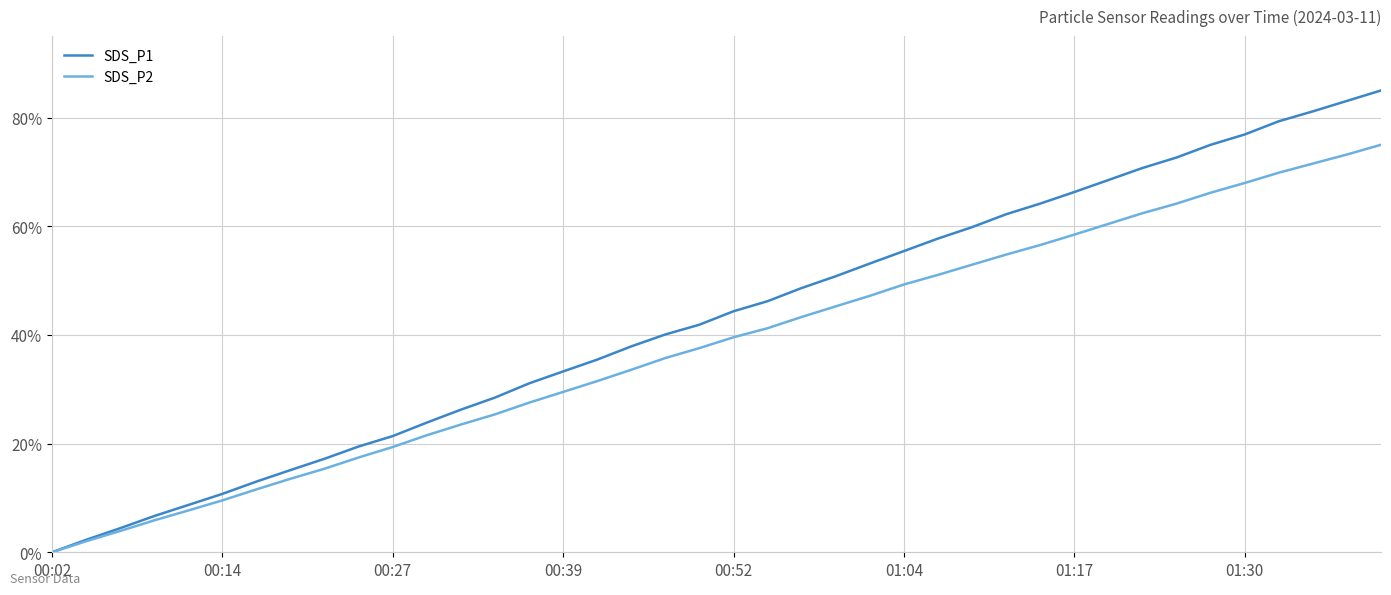

Which series has the largest total across all categories?

SDS_P1